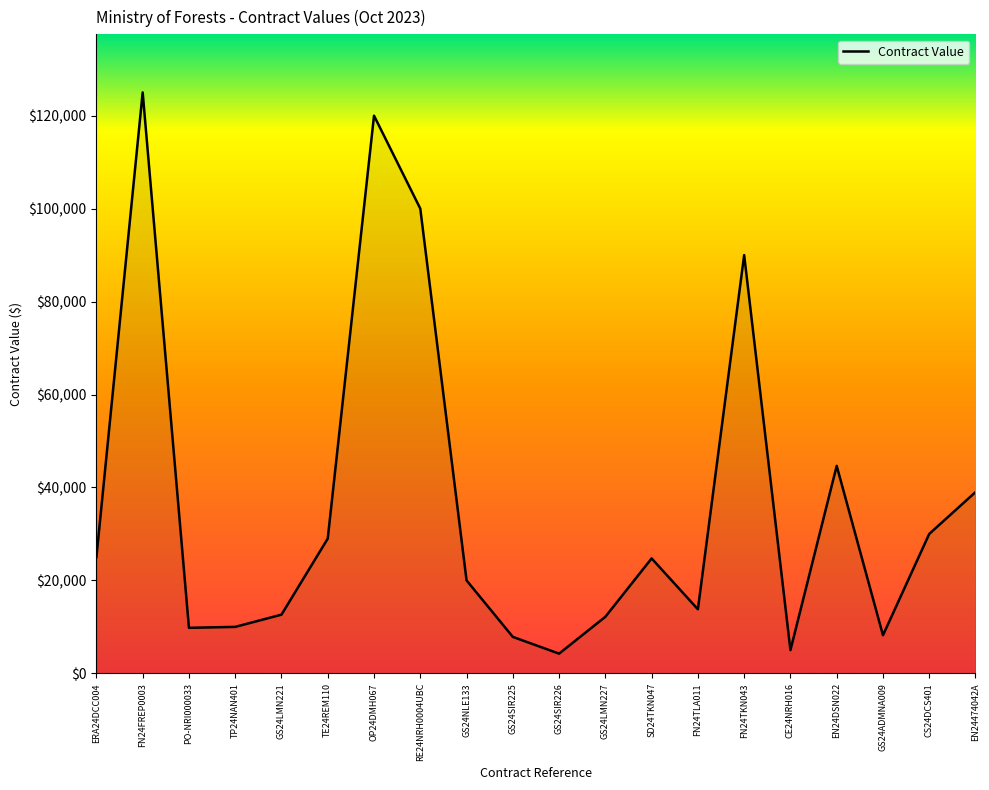

Where is the first local maximum?

FN24FREP0003